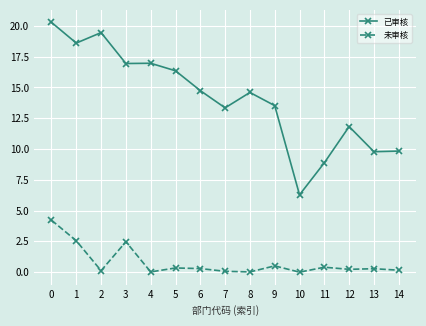

What is the difference between the maximum and minimum values in the 已审核 series?

14.0